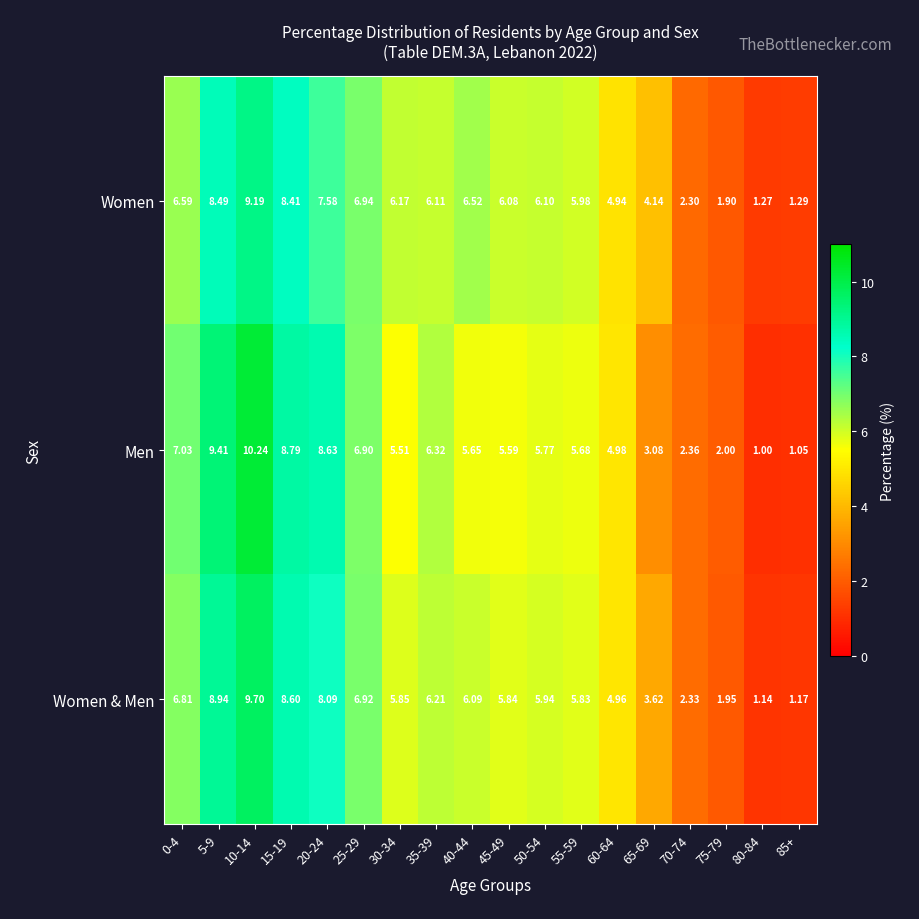

Which series has the largest total across all categories?

Women